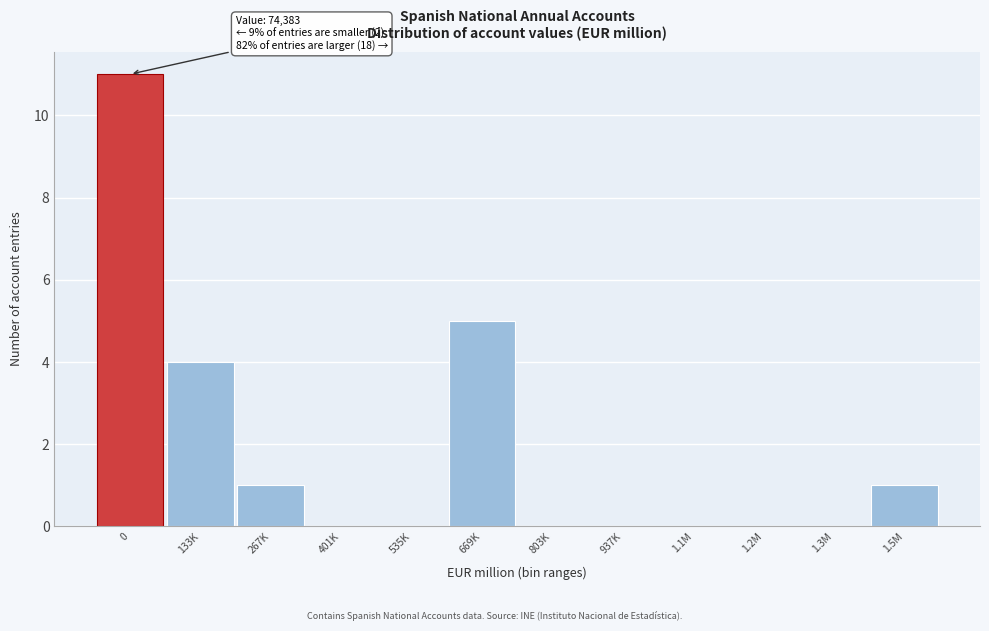

Reading right to left, extract all data points from this chart.

1.5M=1	1.3M=0	1.2M=0	1.1M=0	937K=0	803K=0	669K=5	535K=0	401K=0	267K=1	133K=4	0=11